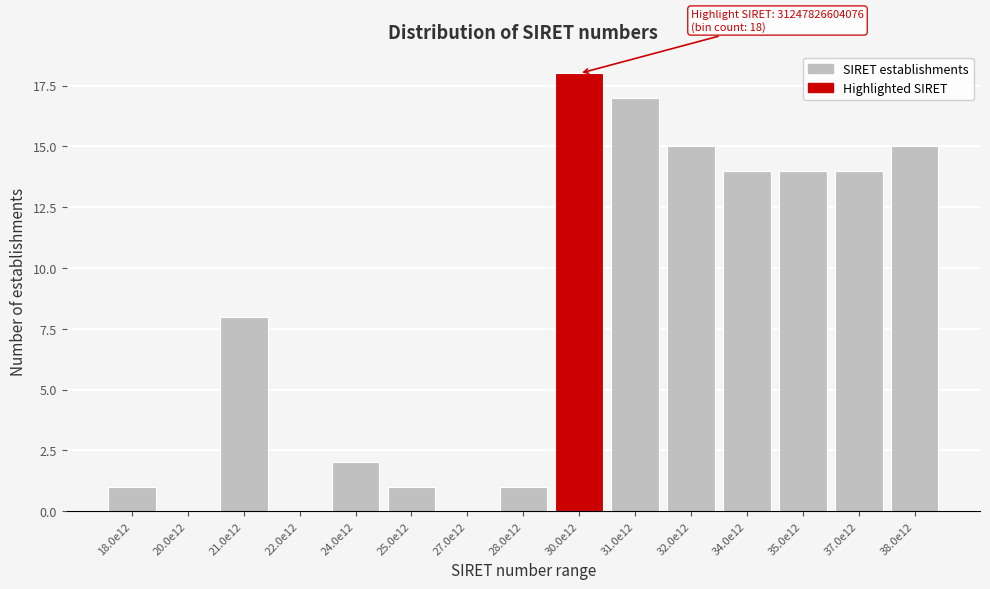

Reading left to right, transcribe all the data shown in this chart.

18.0e12=1	20.0e12=0	21.0e12=8	22.0e12=0	24.0e12=2	25.0e12=1	27.0e12=0	28.0e12=1	30.0e12=18	31.0e12=17	32.0e12=15	34.0e12=14	35.0e12=14	37.0e12=14	38.0e12=15